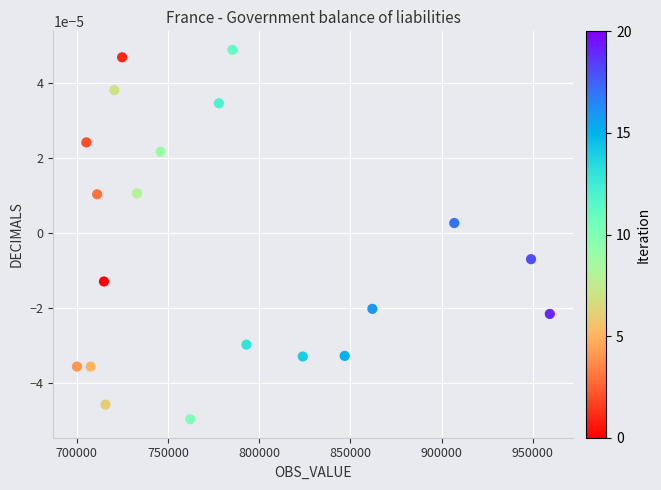

What is the range of X values (max minus min)?

259177.0